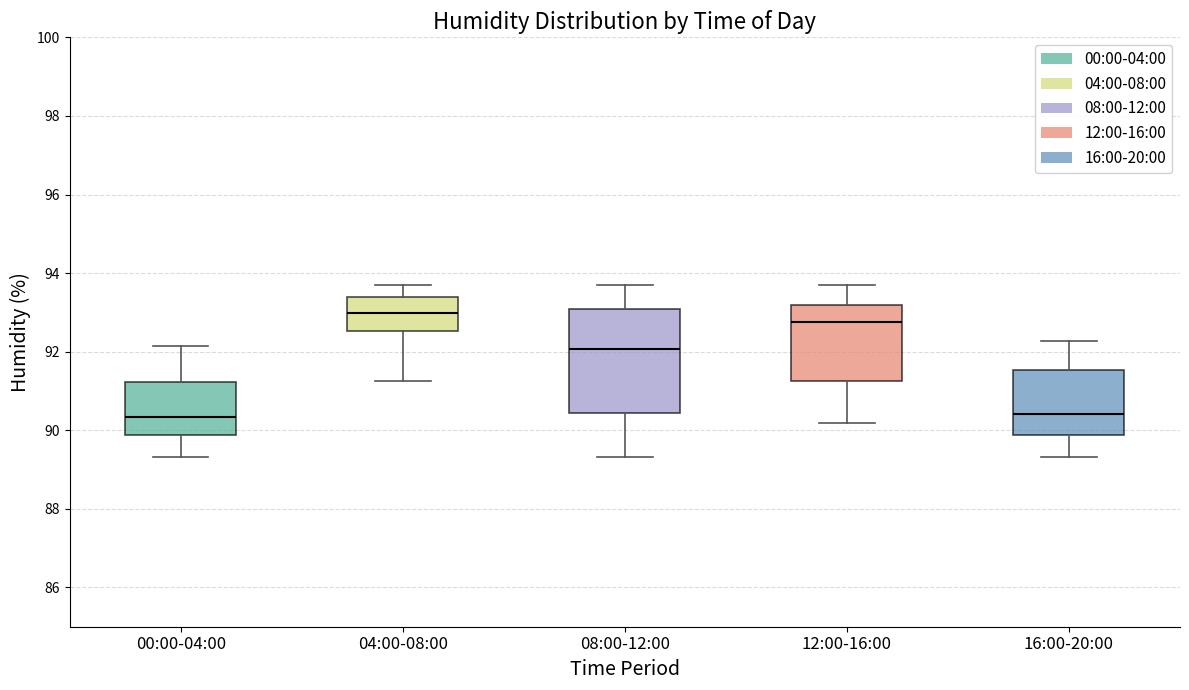

Reading left to right, transcribe this box plot: for each box, give where its median line is, the range the box spans, and where its two whiskers end, as read against the y-axis. The values are not printed on the chart, so give them approximately, as read against the axis.

00:00-04:00: median 90.4, box 89.8 to 91.2, whiskers 89.4 to 92.2
04:00-08:00: median 93.0, box 92.6 to 93.4, whiskers 91.2 to 93.6
08:00-12:00: median 92.0, box 90.4 to 93.0, whiskers 89.4 to 93.6
12:00-16:00: median 92.8, box 91.2 to 93.2, whiskers 90.2 to 93.6
16:00-20:00: median 90.4, box 89.8 to 91.6, whiskers 89.4 to 92.2